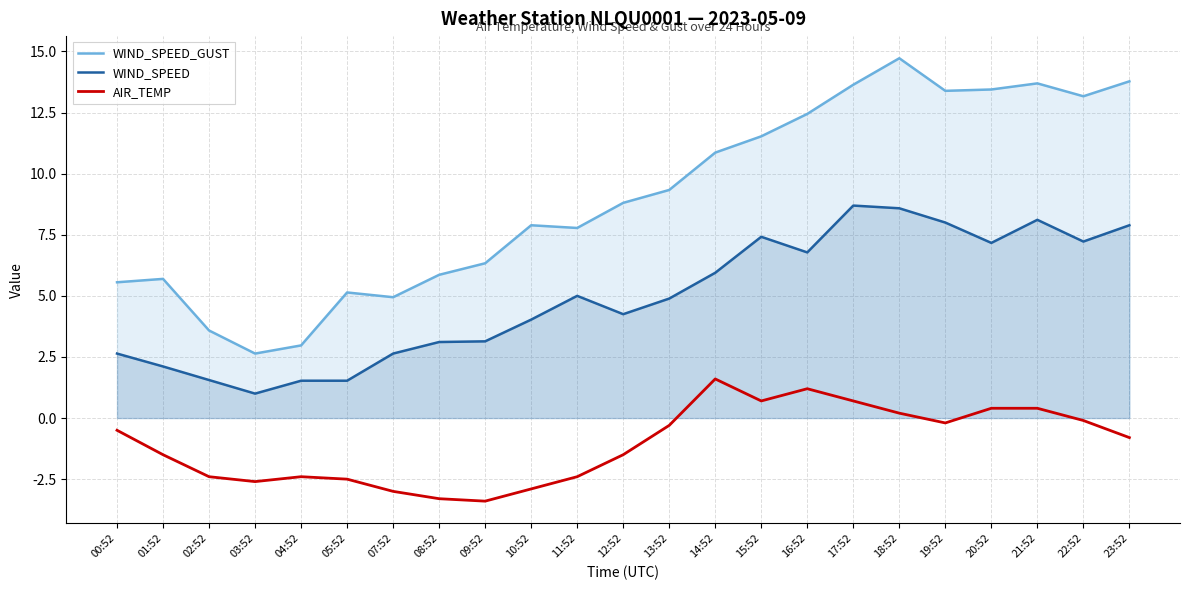

True or false: AIR_TEMP has more than 1 points higher than both neighbors.

True